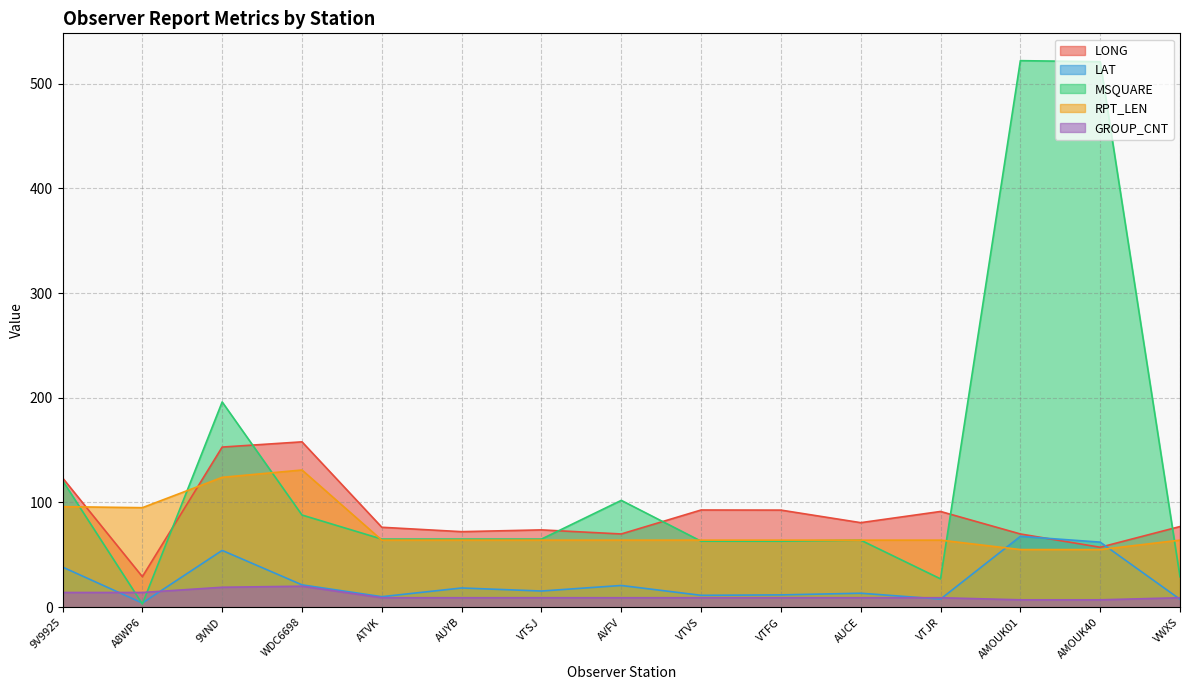

Is the value of LAT at AUCE greater than the value of LONG at WDC6698?

No